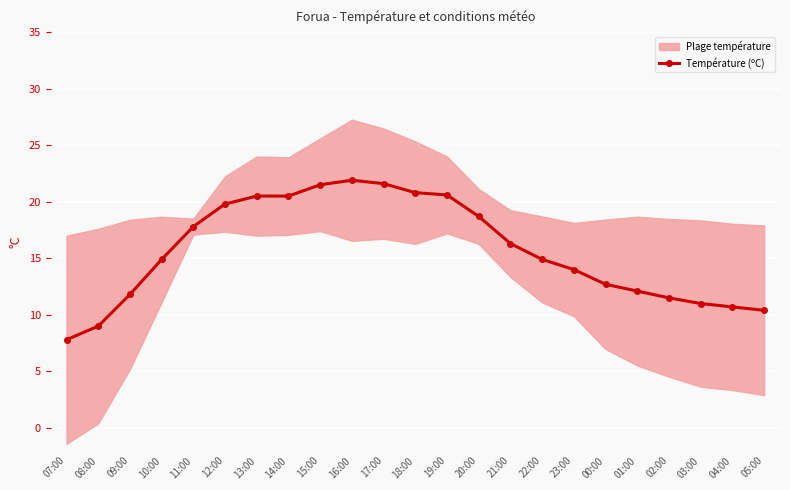

The value at 01:00 is 20.2. True or false?

False